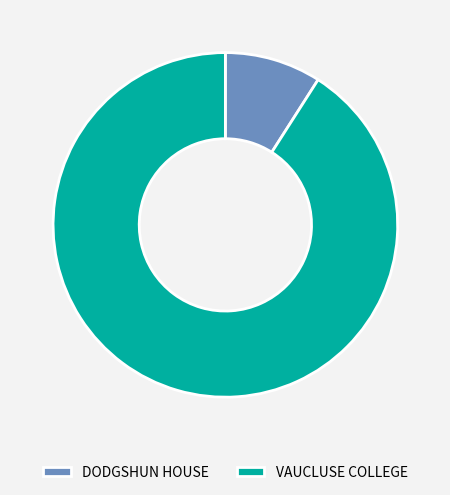

What is the ratio of the value at DODGSHUN HOUSE to the value at VAUCLUSE COLLEGE?

0.1